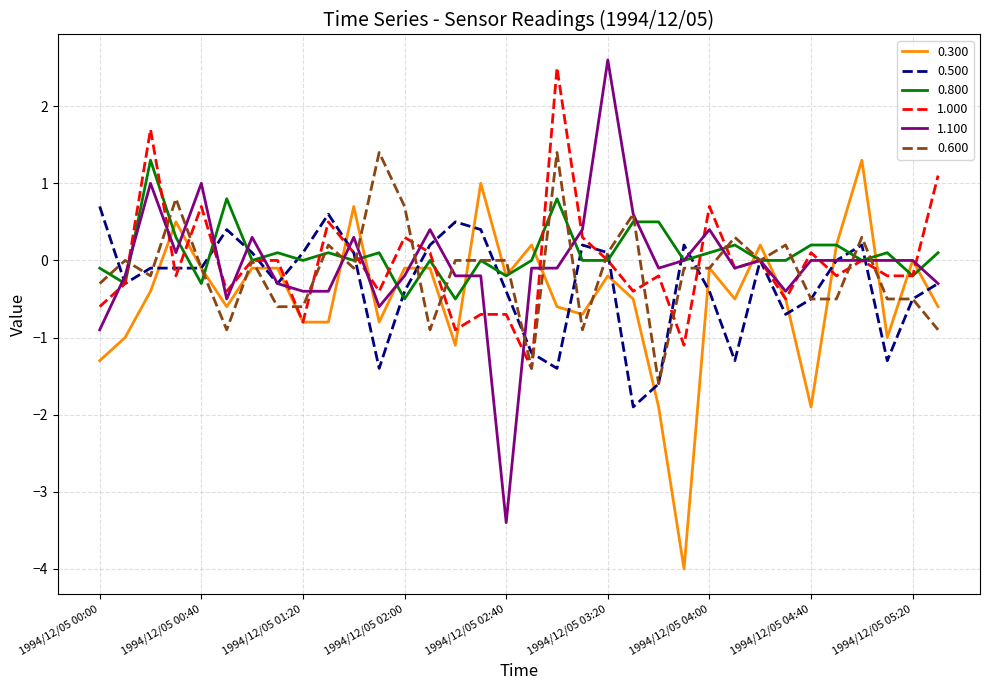

What is the maximum value for 1.000?

2.5